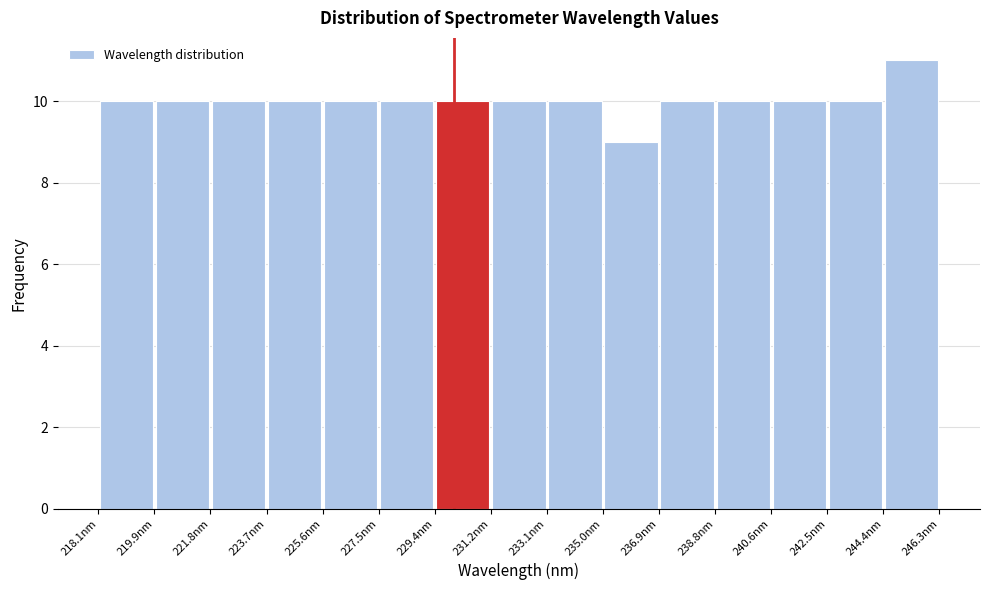

Which range on the x-axis has the tallest bar?

244.4 to 246.2